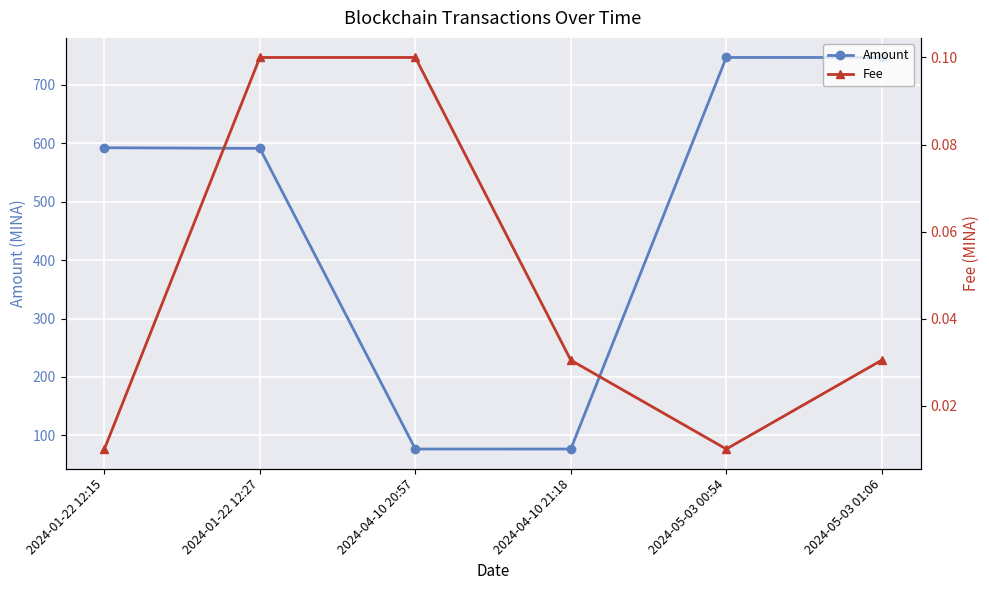

List the series in order of their overall mean, lowest first.

Fee, Amount